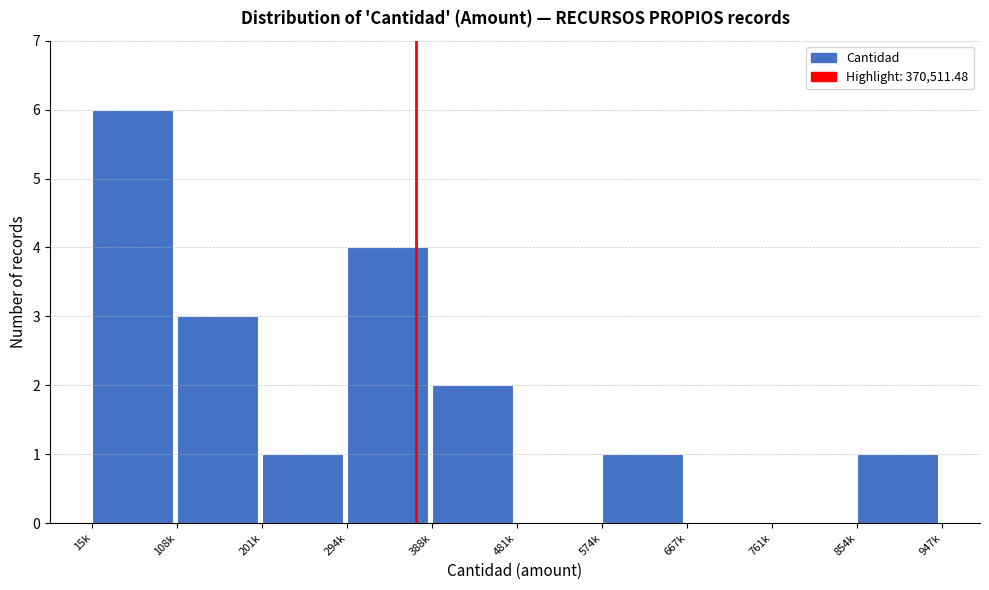

Reading left to right, transcribe all the data shown in this chart.

15k=6	108k=3	201k=1	294k=4	388k=2	481k=0	574k=1	667k=0	761k=0	854k=1